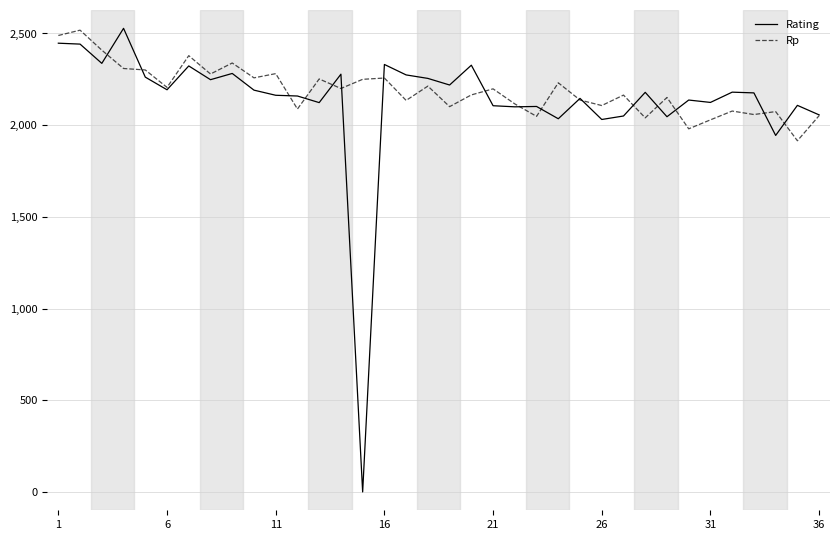

List the series in order of their overall mean, lowest first.

Rating, Rp